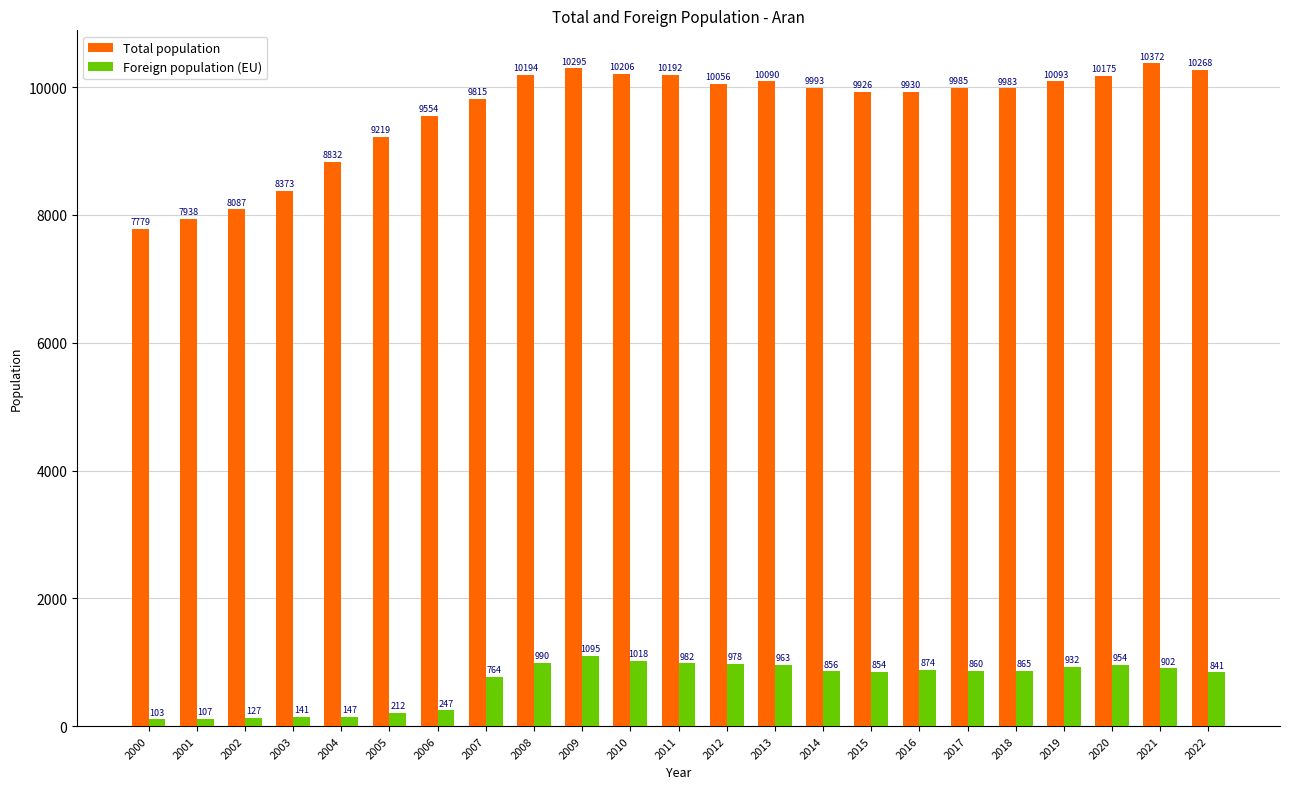

How many data points does each series have?

23